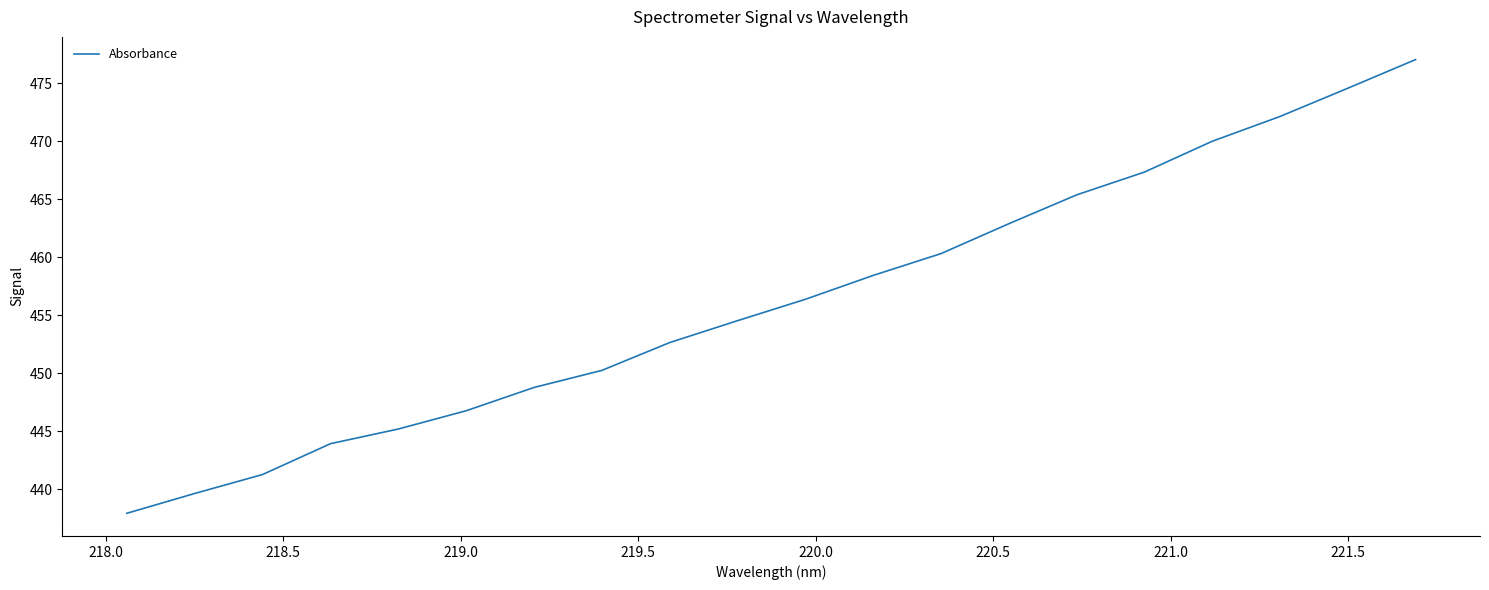

True or false: there are more than 1 points higher than both neighbors.

False